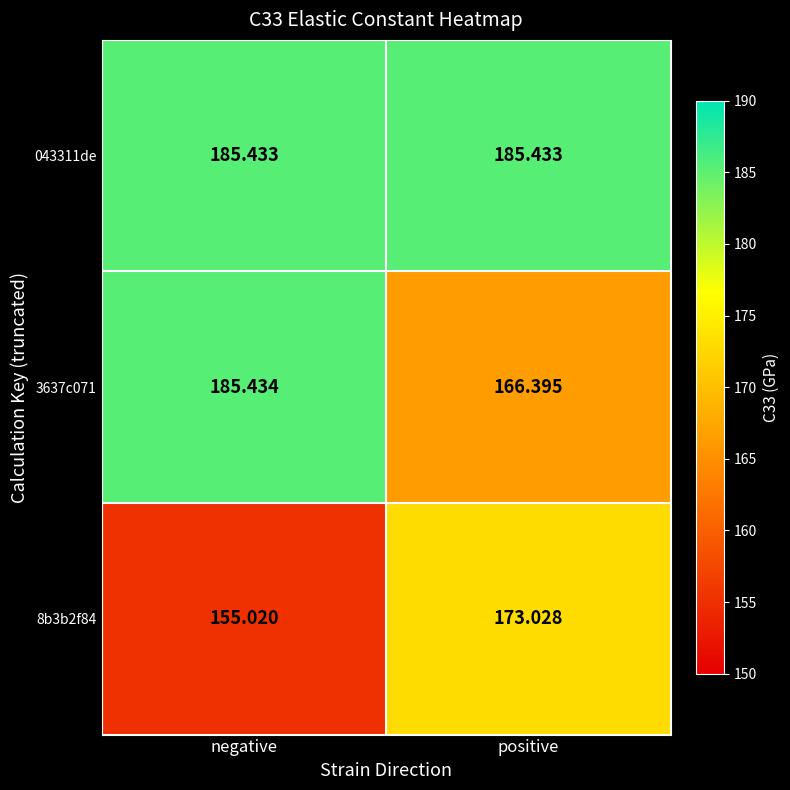

What is the spread (max minus min) of values at negative?

30.4